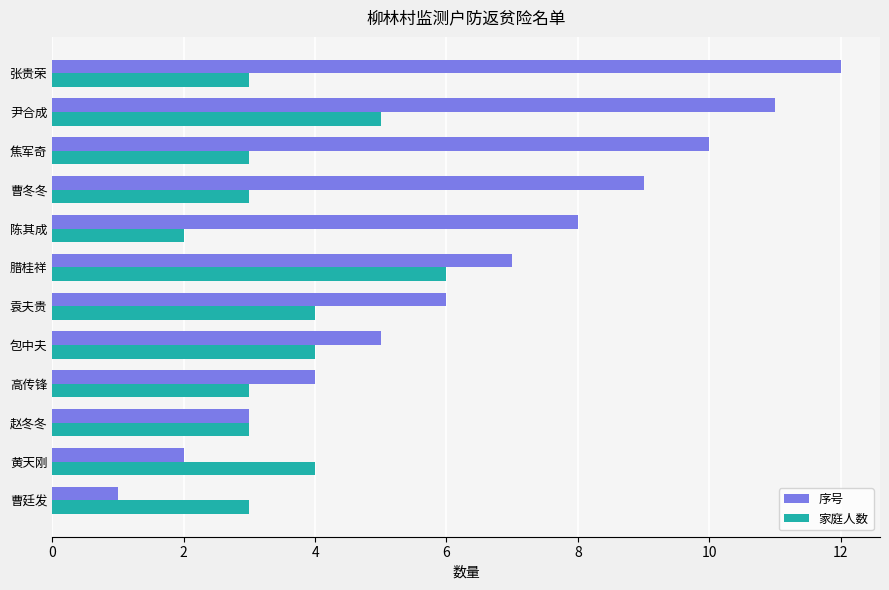

What is the spread (max minus min) of values at 尹合成?

6